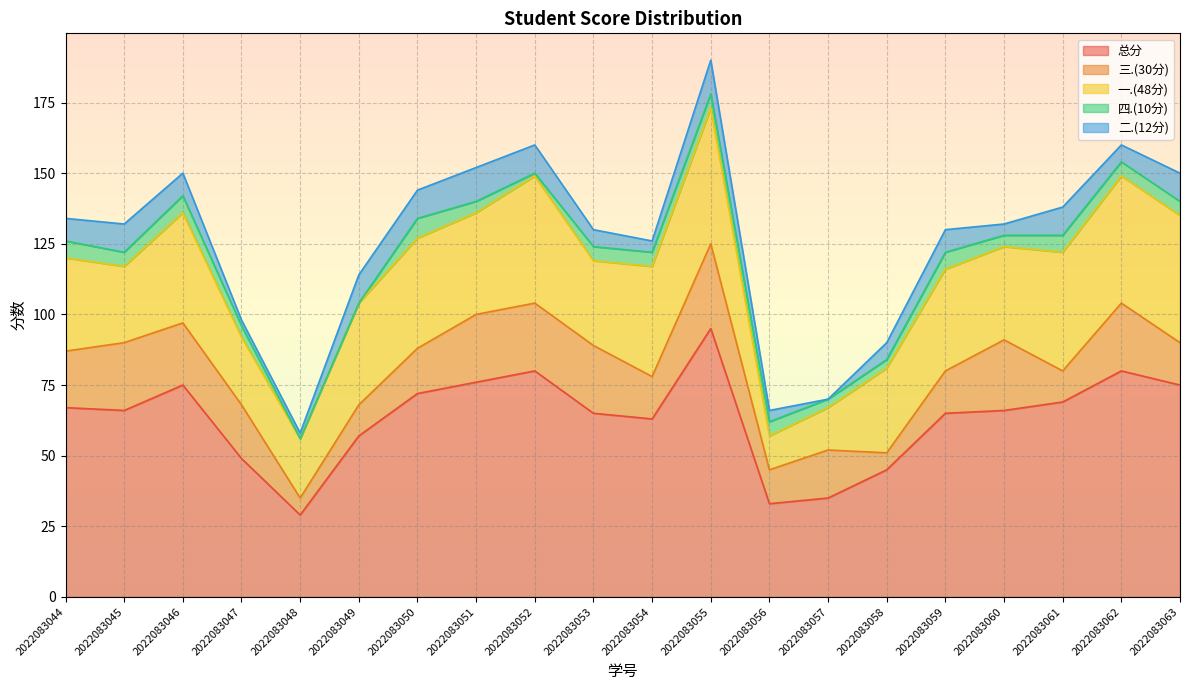

Is the value of 一.(48分) at 2022083060 greater than the value of 三.(30分) at 2022083054?

Yes